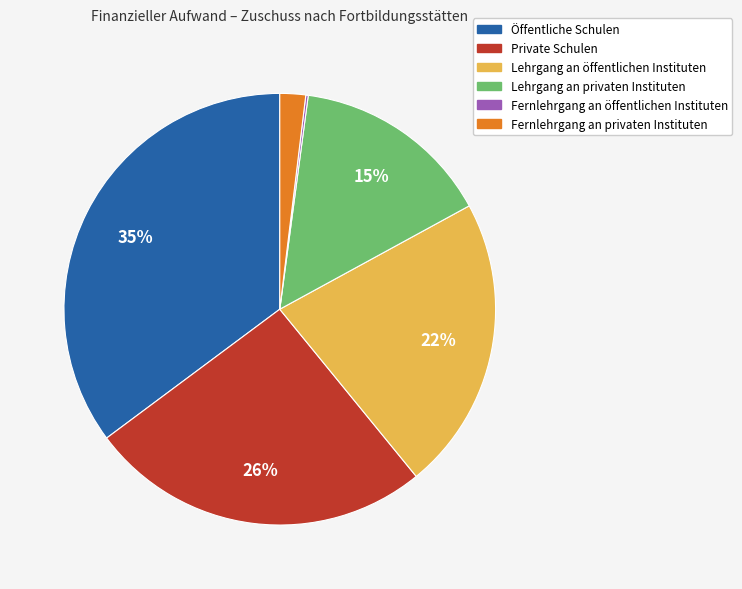

Is the sum of Lehrgang an öffentlichen Instituten and Lehrgang an privaten Instituten greater than half?

No